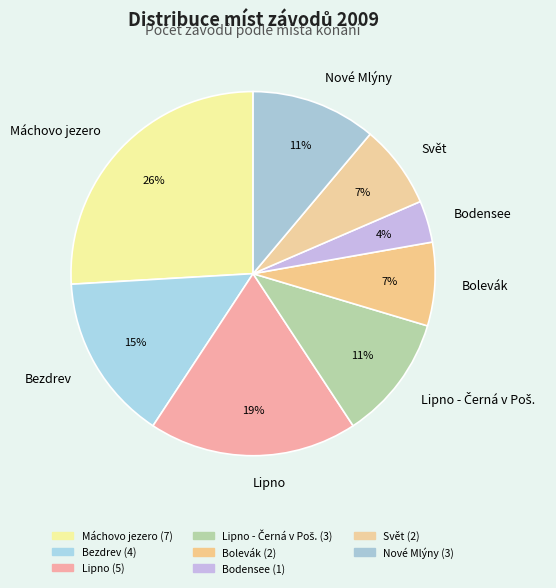

Which slice is the largest?

Máchovo jezero